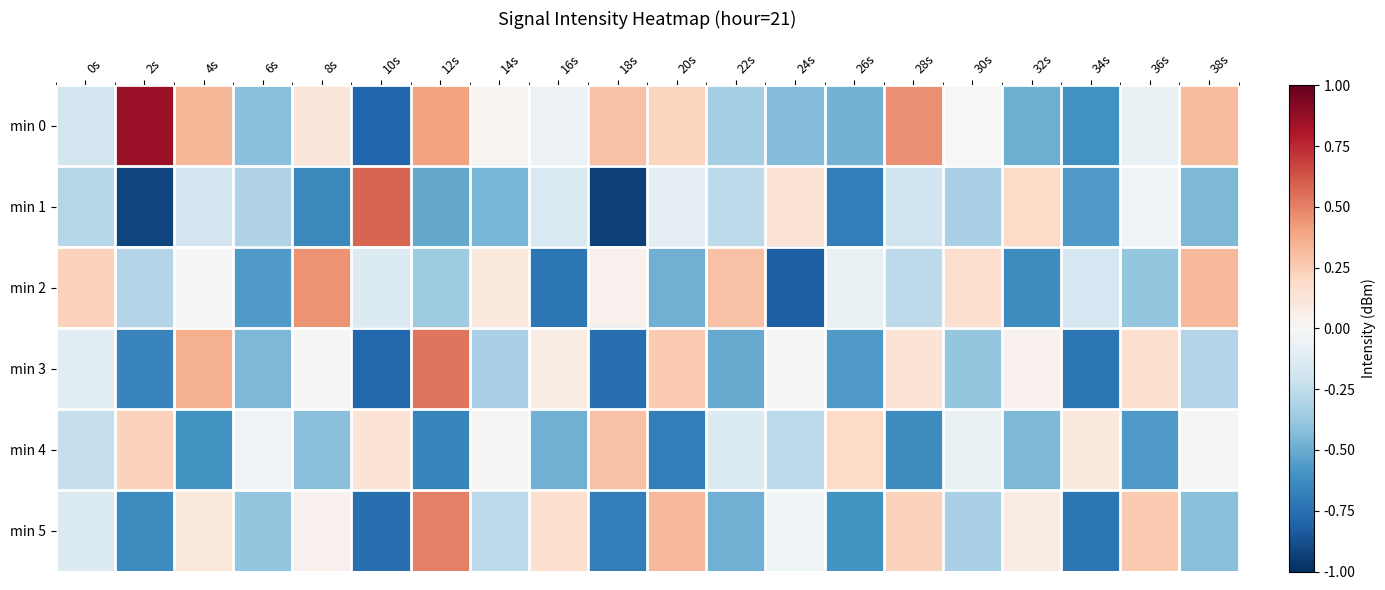

Which series has the largest range (max minus min)?

min 0